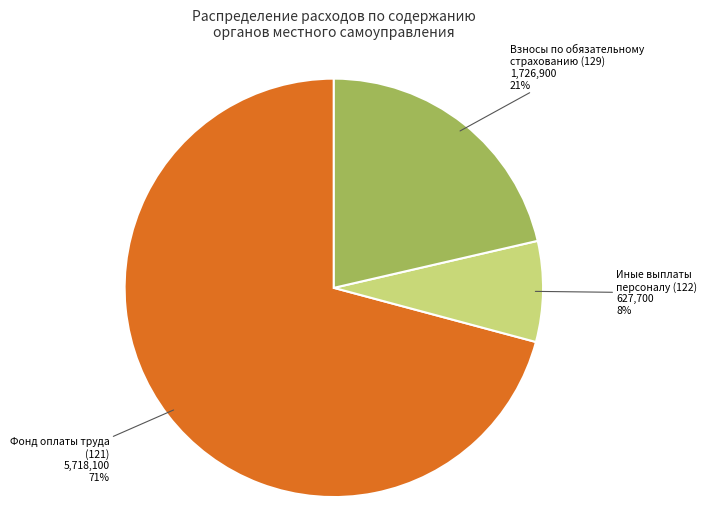

Is there a majority slice in this chart?

Yes